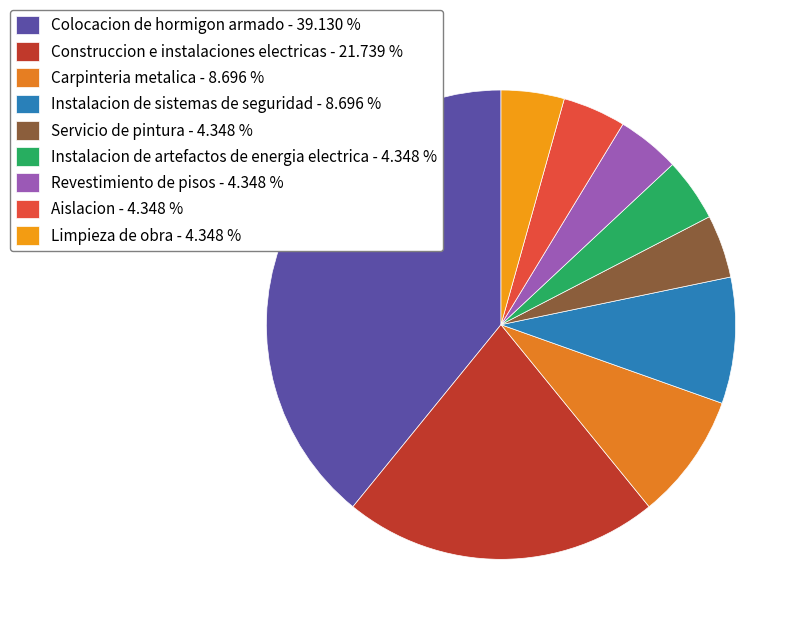

How many slices are in this pie chart?

9